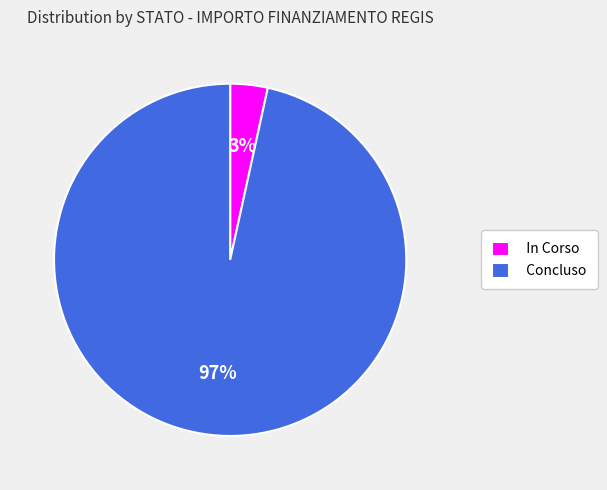

True or false: In Corso accounts for 3% of the total.

True